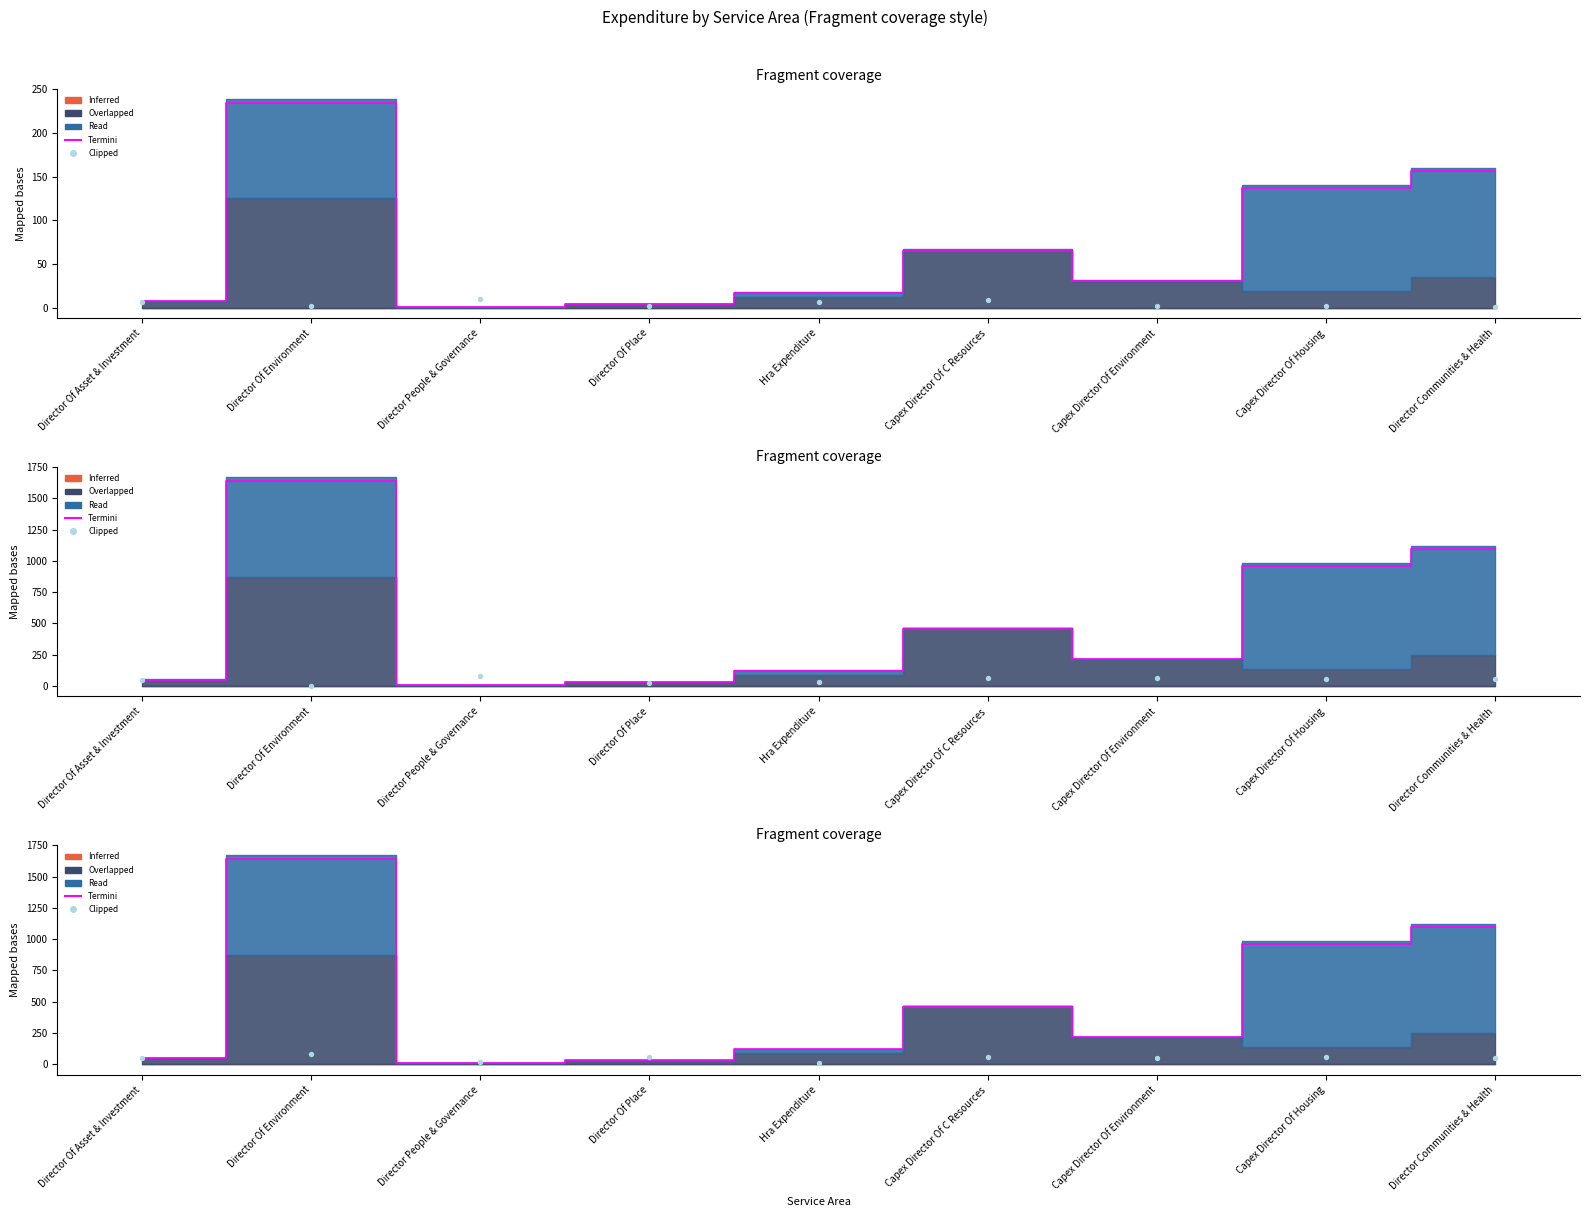

Which series has the largest total across all categories?

Termini